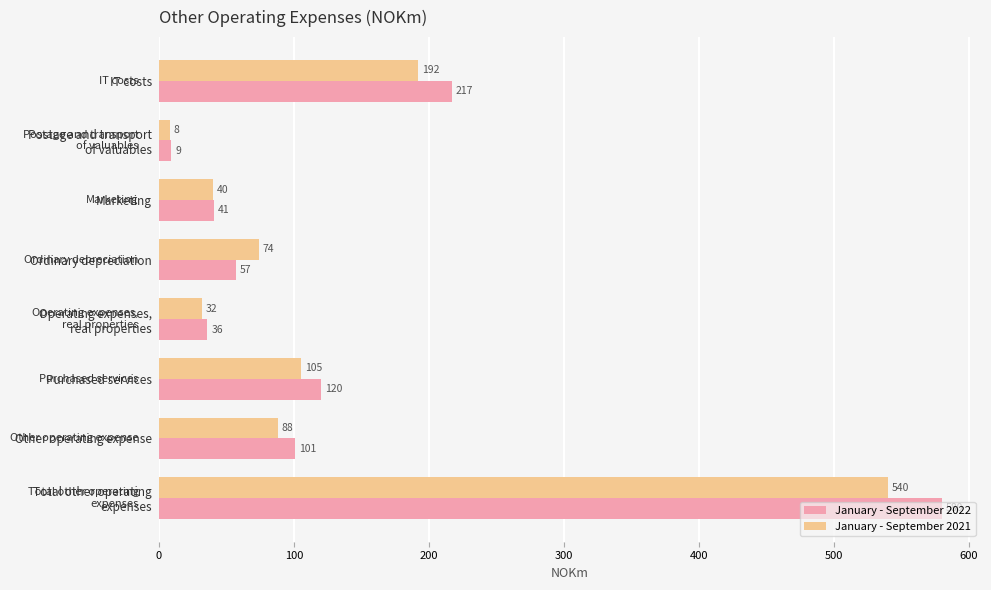

What is the sum of all January - September 2021 values?

1079